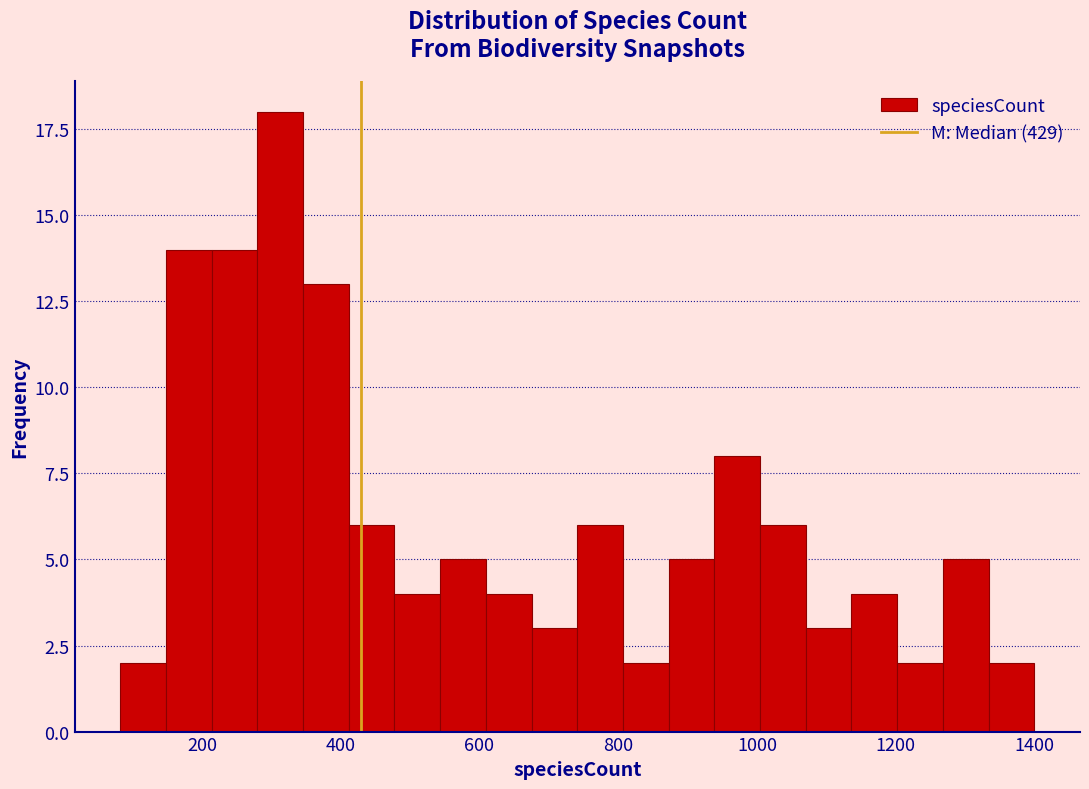

Around what value on the x-axis is the tallest bar? Give the approximate position of its centre, as read against the axis.

320